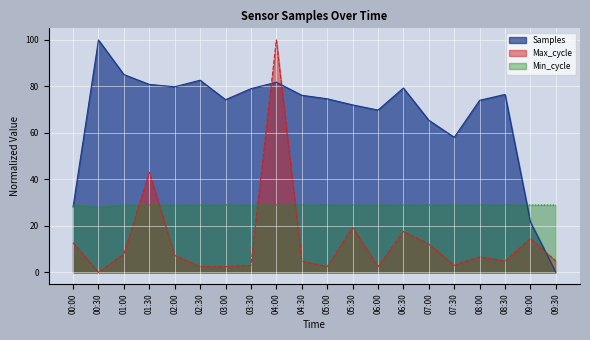

At how many categories does at least one series exceed 2?

20